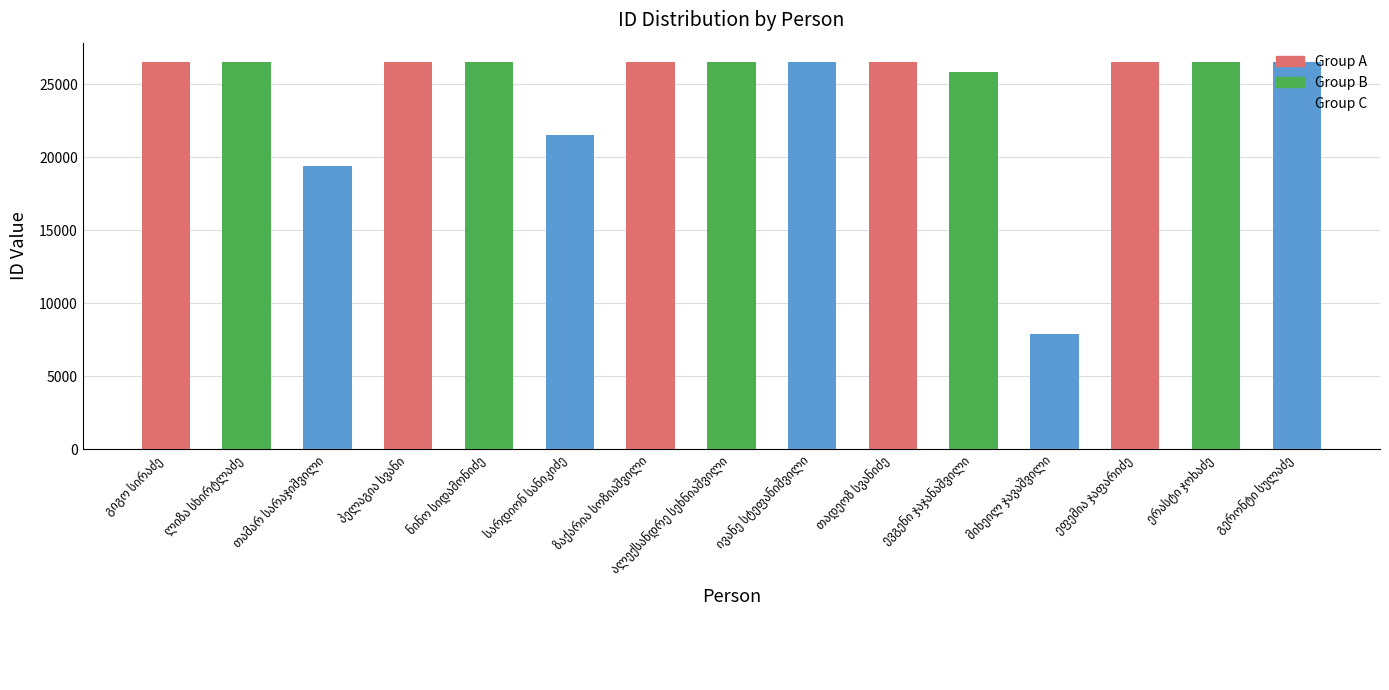

What is the smallest value displayed?

7919